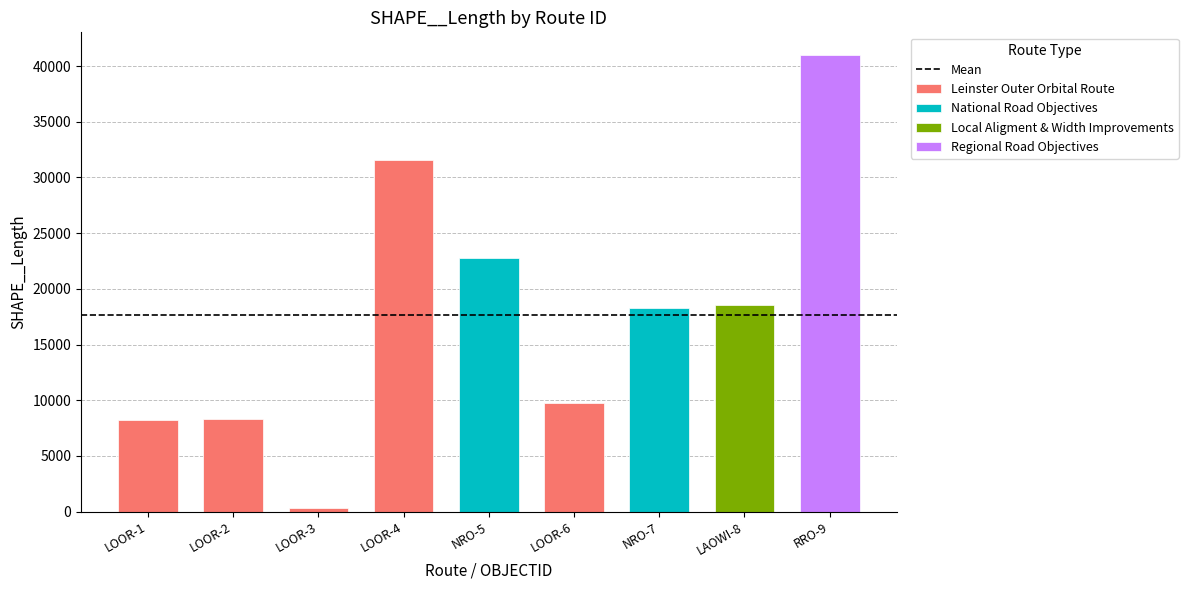

At which category does the chart reach its peak across all series?

Regional Road Objectives (9)